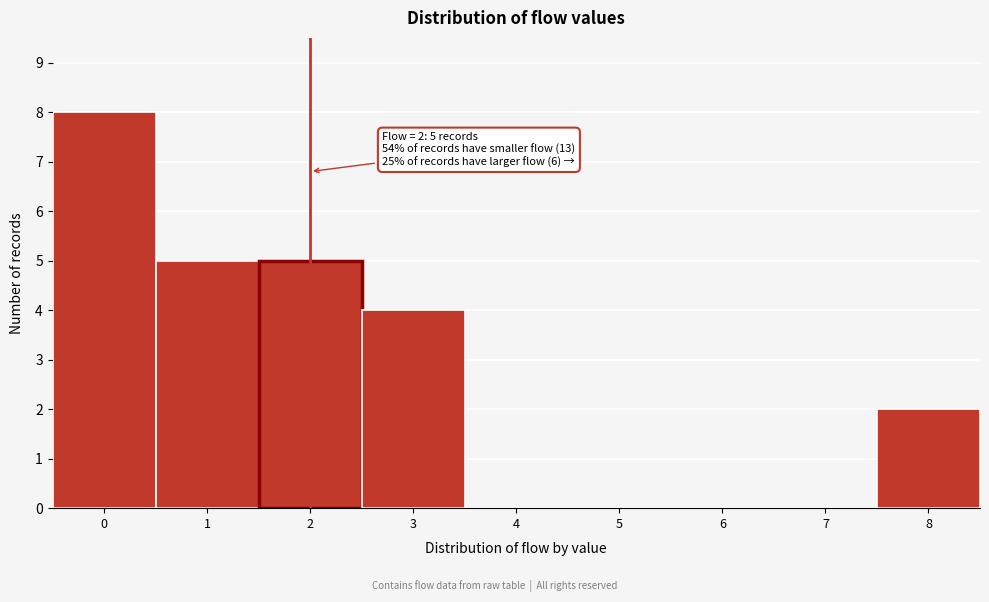

Reading left to right, transcribe all the data shown in this chart.

0=8	1=5	2=5	3=4	4=0	5=0	6=0	7=0	8=2